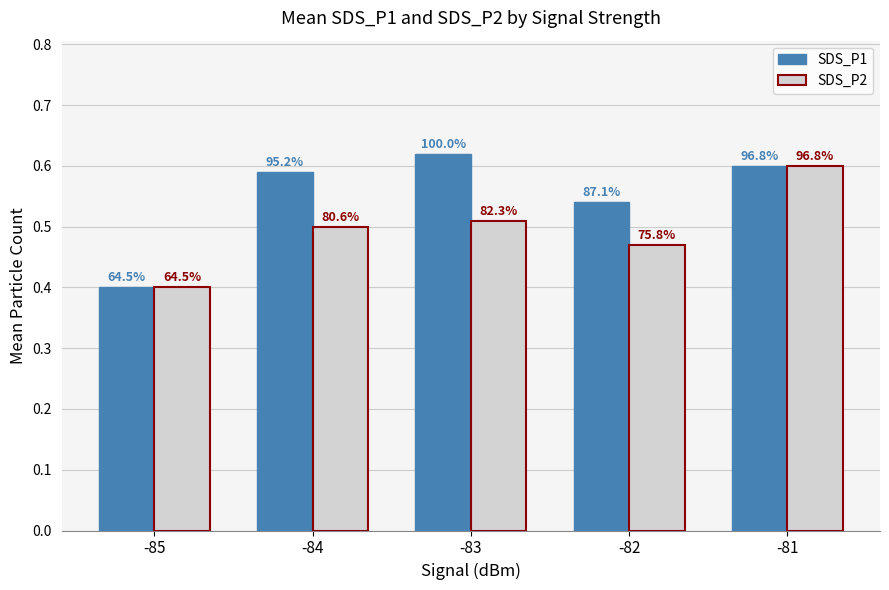

At which category is the sum across all series the highest?

-81